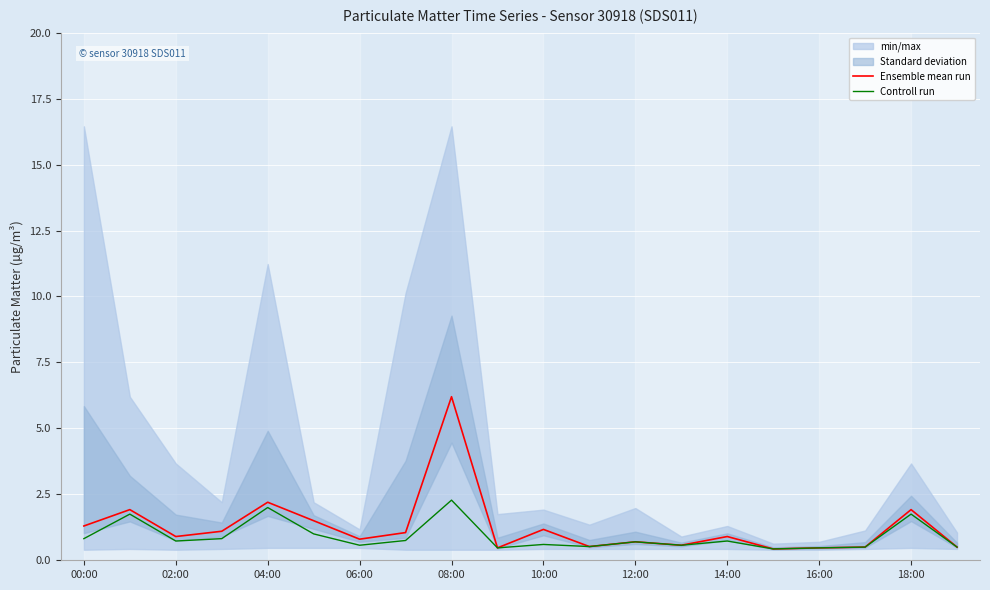

What is the highest value of the Controll run series?

2.3